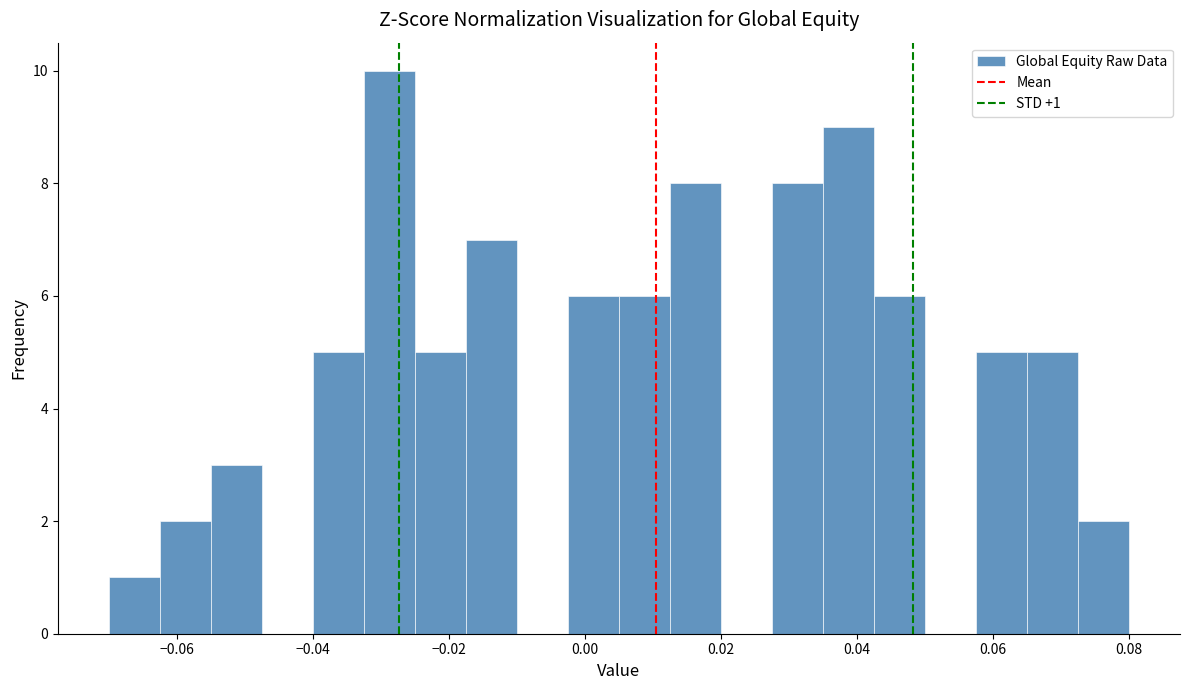

Read against the x-axis, roughly where is the centre of the tallest bar?

-0.028